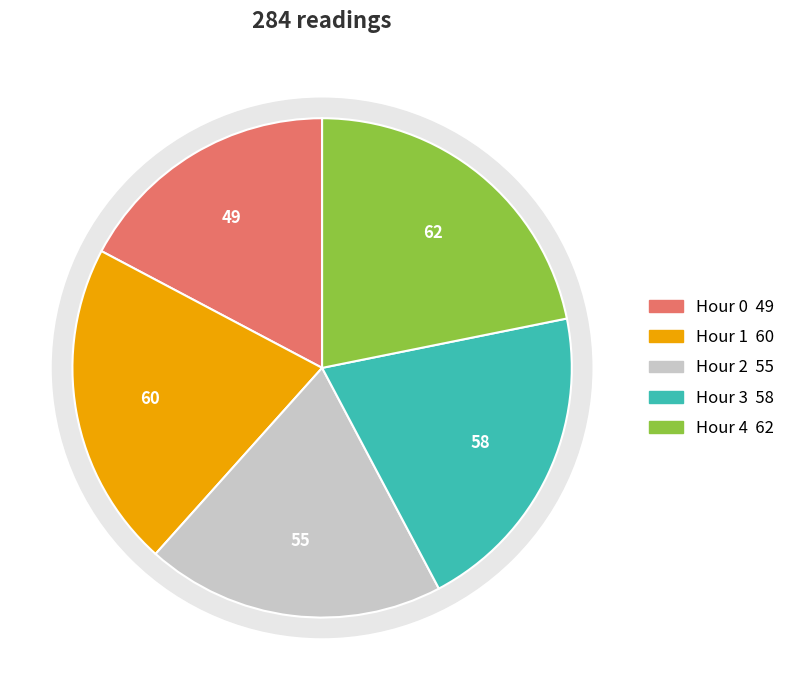

The Hour 1 slice represents 21% of the pie. True or false?

True